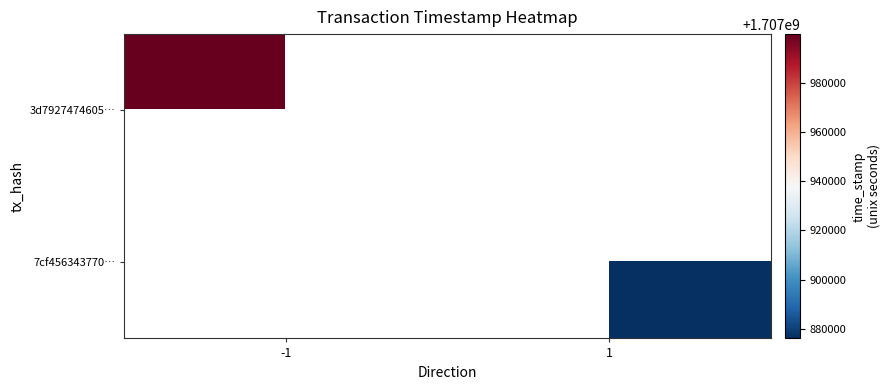

Is the value of 3d7927474605… at 1 greater than the value of 7cf456343770… at 1?

No